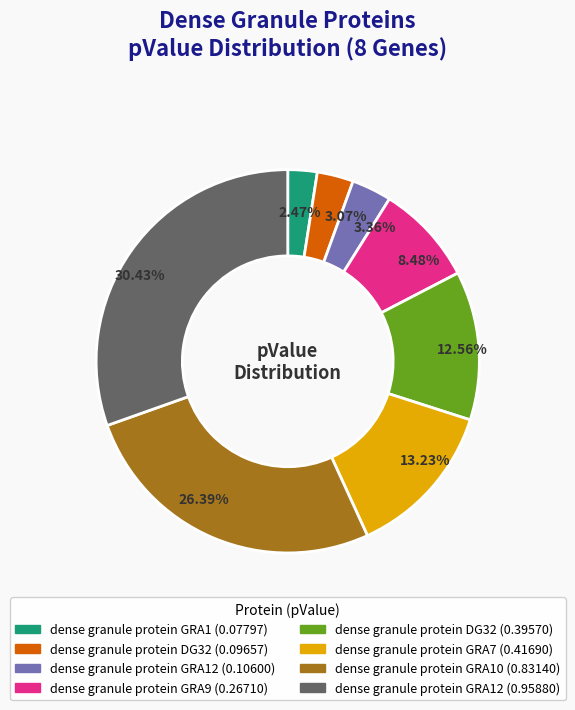

Is there a majority slice in this chart?

No